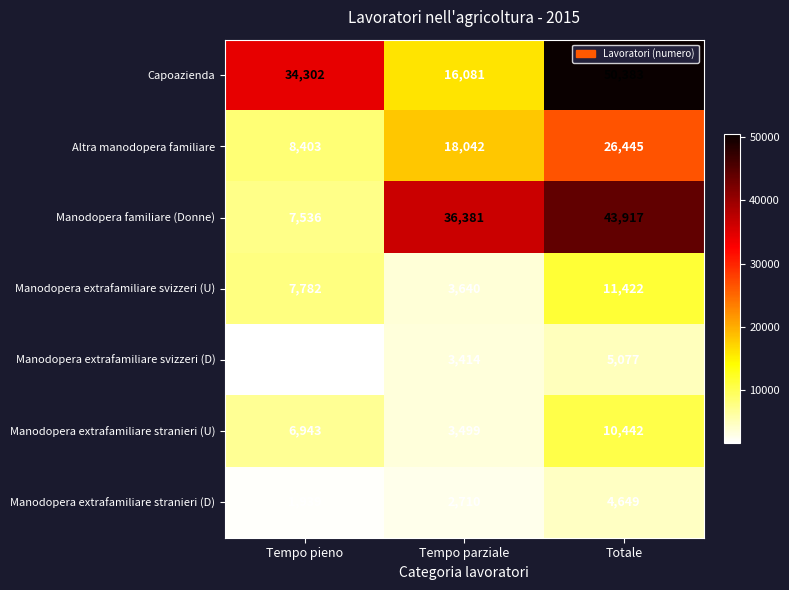

At which label is Manodopera extrafamiliare svizzeri (U) closest to 7531?

Tempo pieno